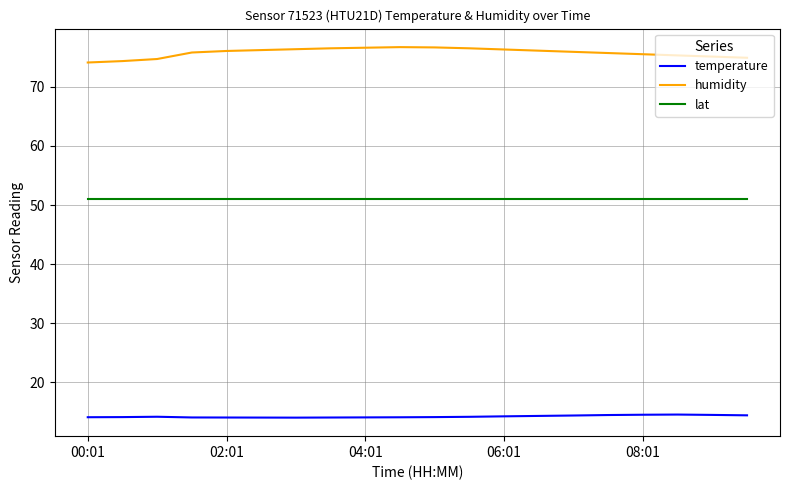

What is the greatest value displayed?

76.7